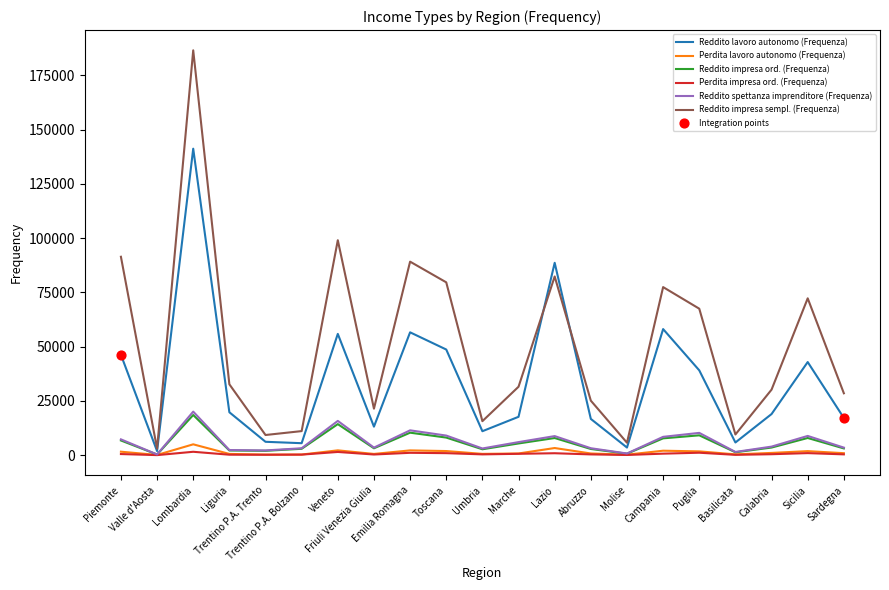

Which series has the largest total across all categories?

Reddito impresa sempl. (Frequenza)